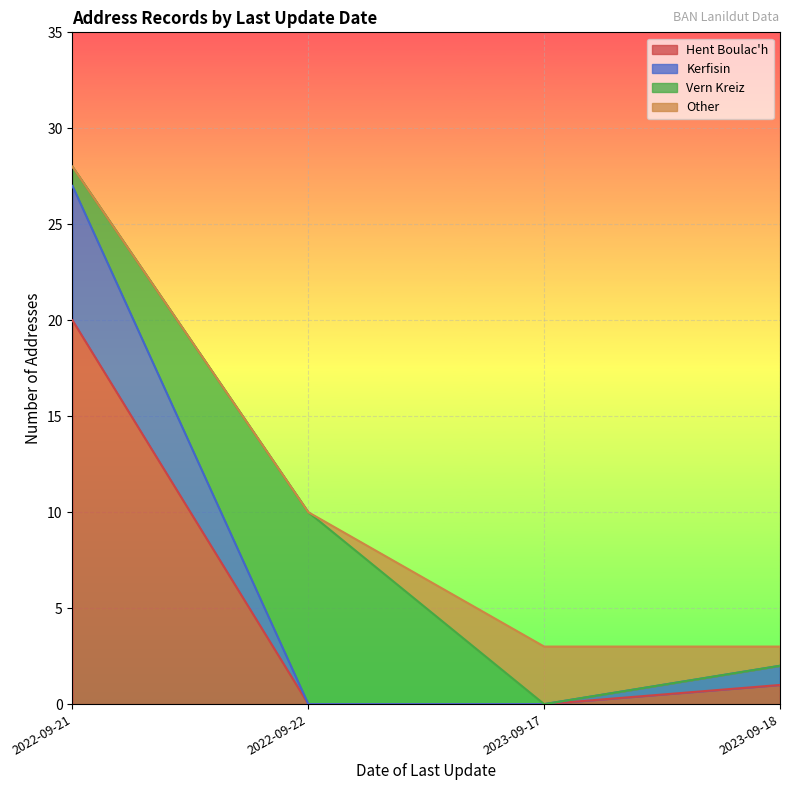

At which category is the sum across all series the highest?

2022-09-21